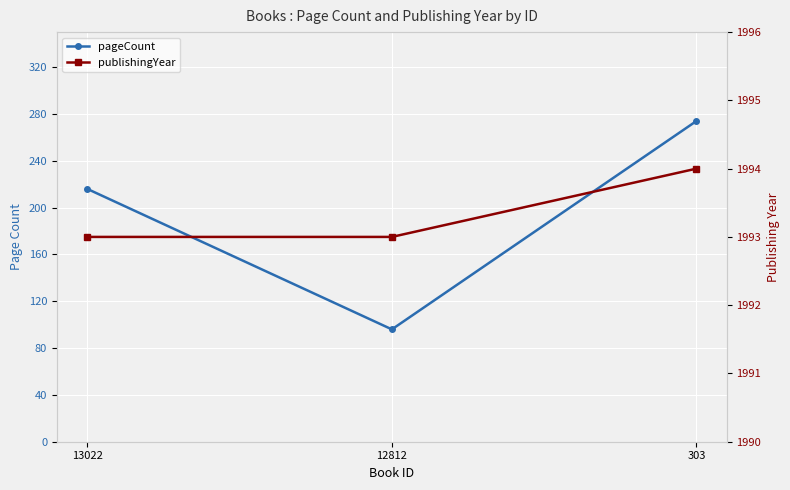

Between 13022 and 12812, which series saw the biggest shift?

pageCount